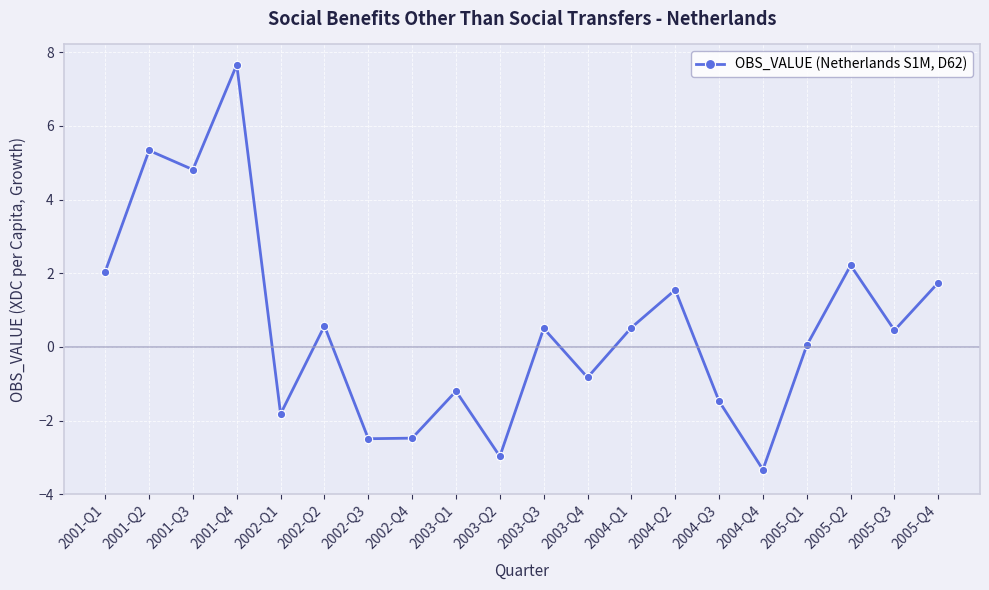

What is the label of the 4th point from the left?

2001-Q4